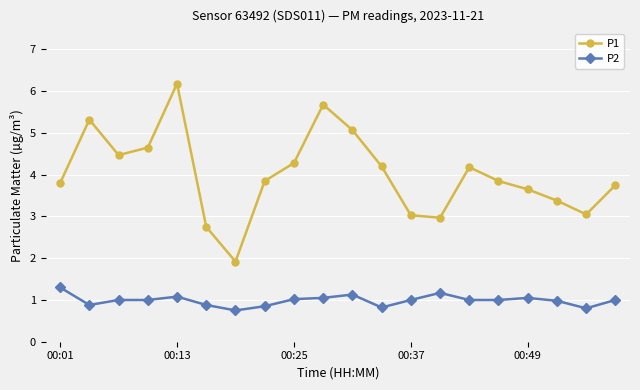

What is the value of the P1 point at the 10th from the left?

5.7